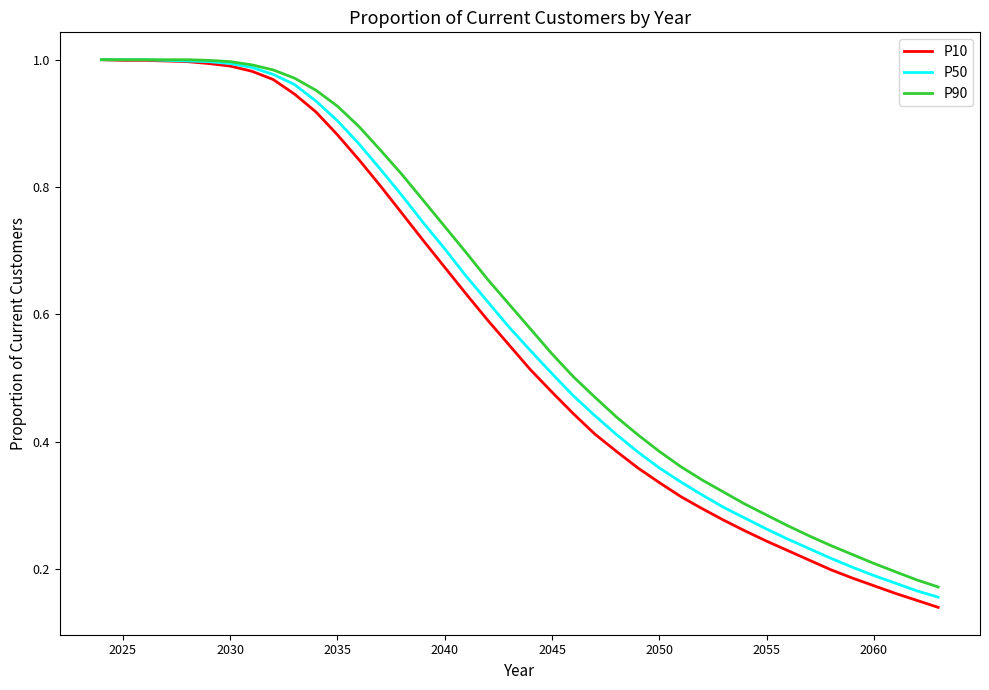

How many lines are shown in the chart?

3